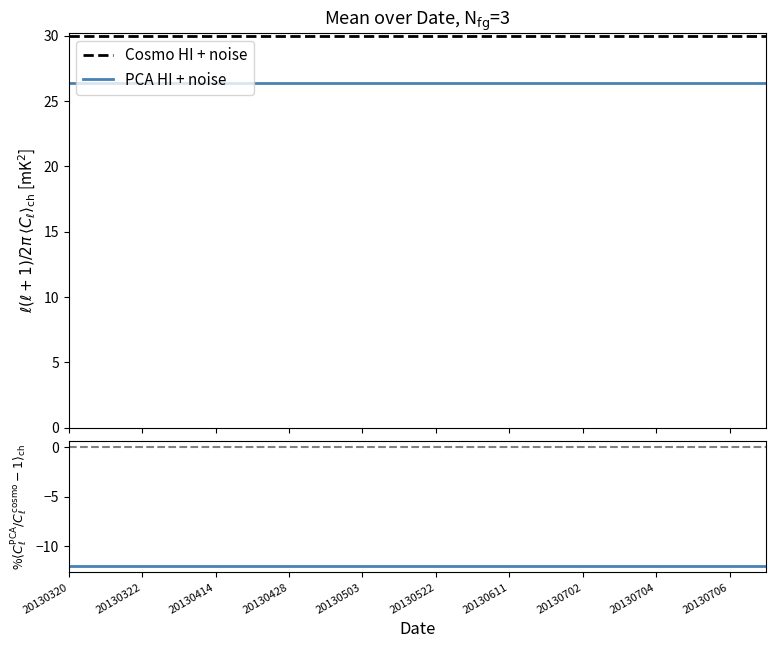

True or false: Cosmo HI + noise has more than 0 points higher than both neighbors.

False